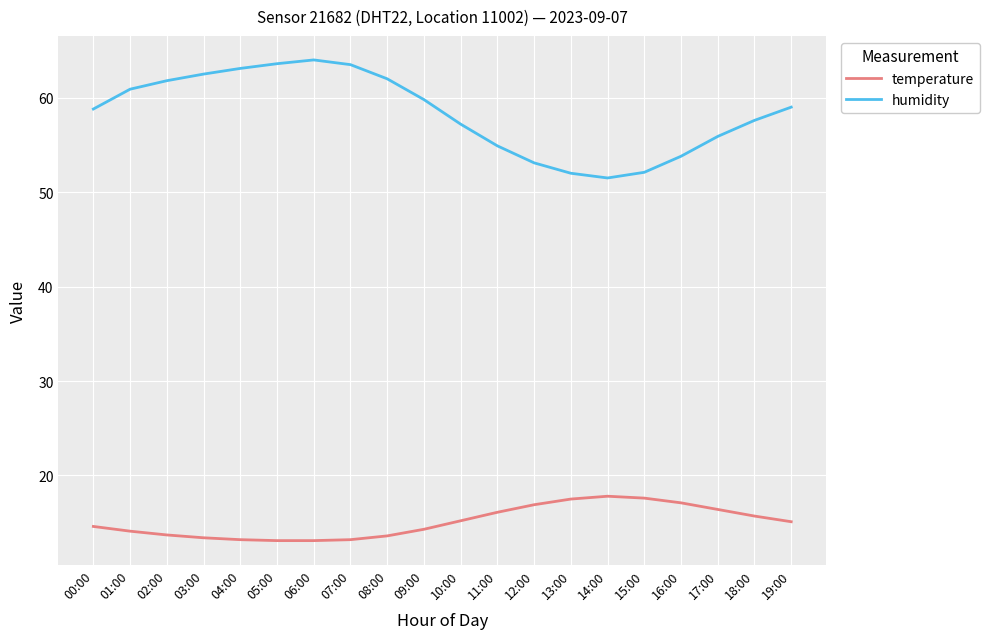

The value of humidity at 16:00 is 30.3. True or false?

False